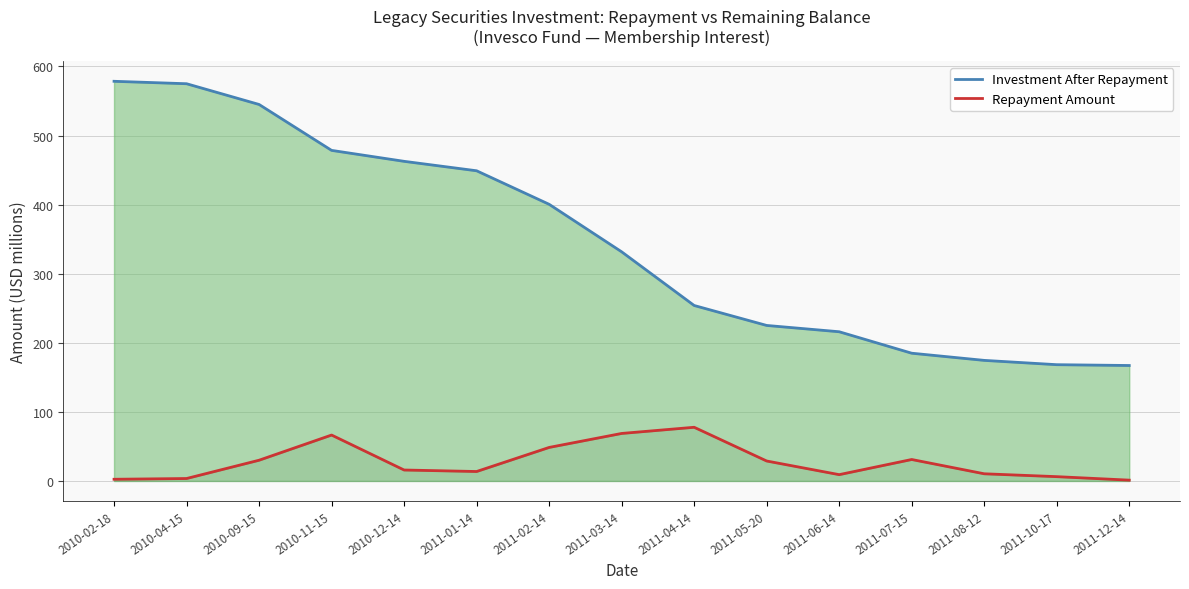

What is the lowest value of the Repayment Amount series?

1.2